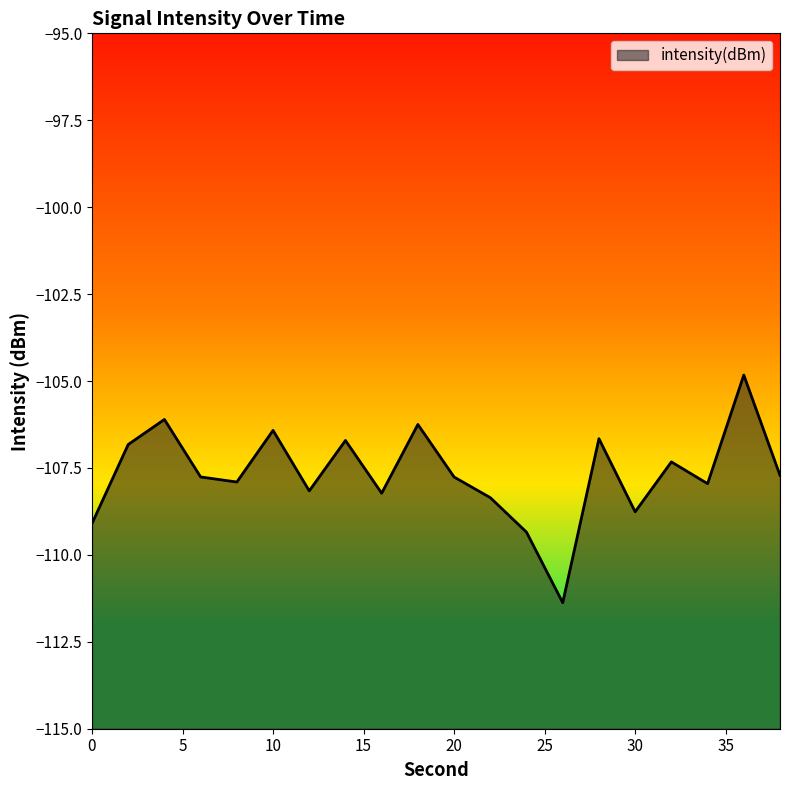

Read the value at 10.

-106.4